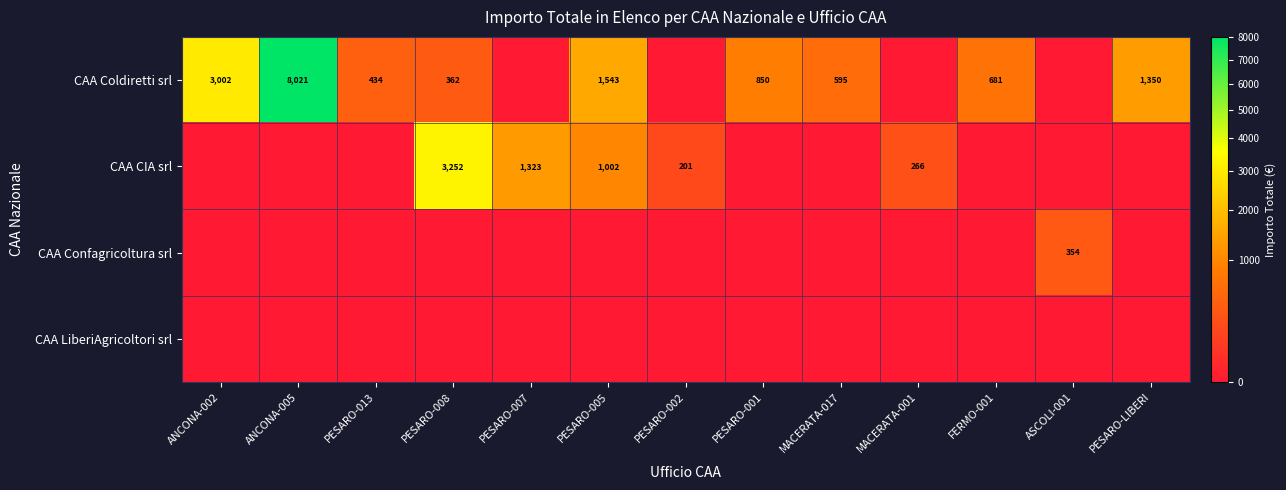

The value of CAA Coldiretti srl at MACERATA-017 is 595. True or false?

True